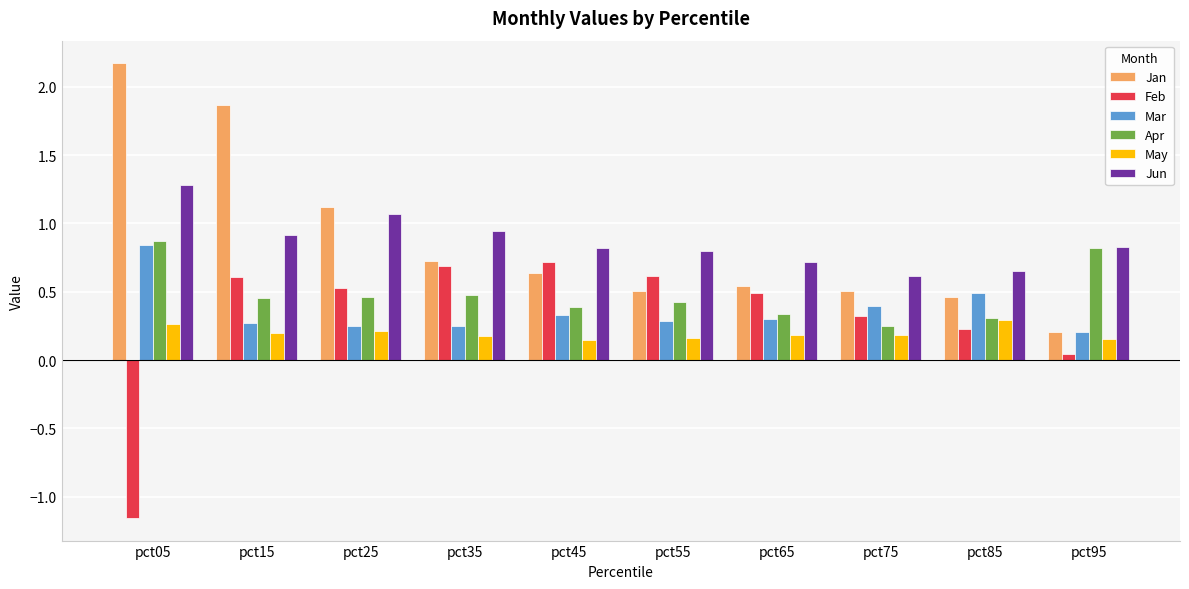

How many groups of bars are there?

10